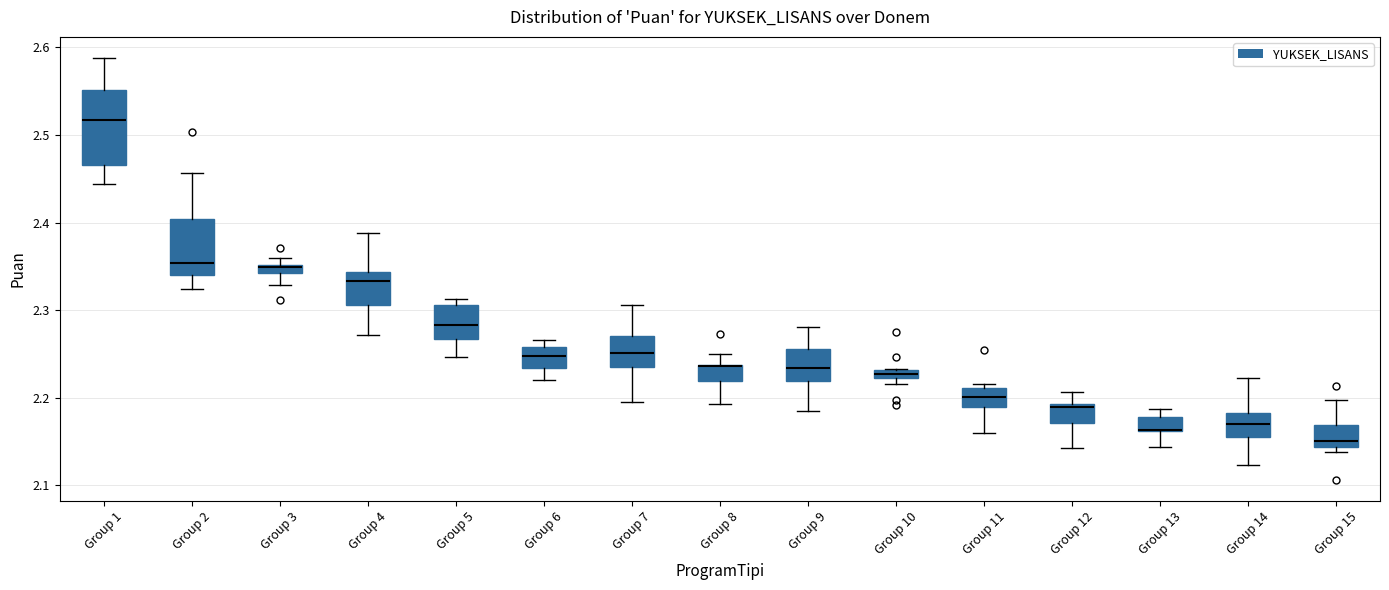

Comparing the boxes themselves (not the whiskers), which one is the tallest?

Group 1